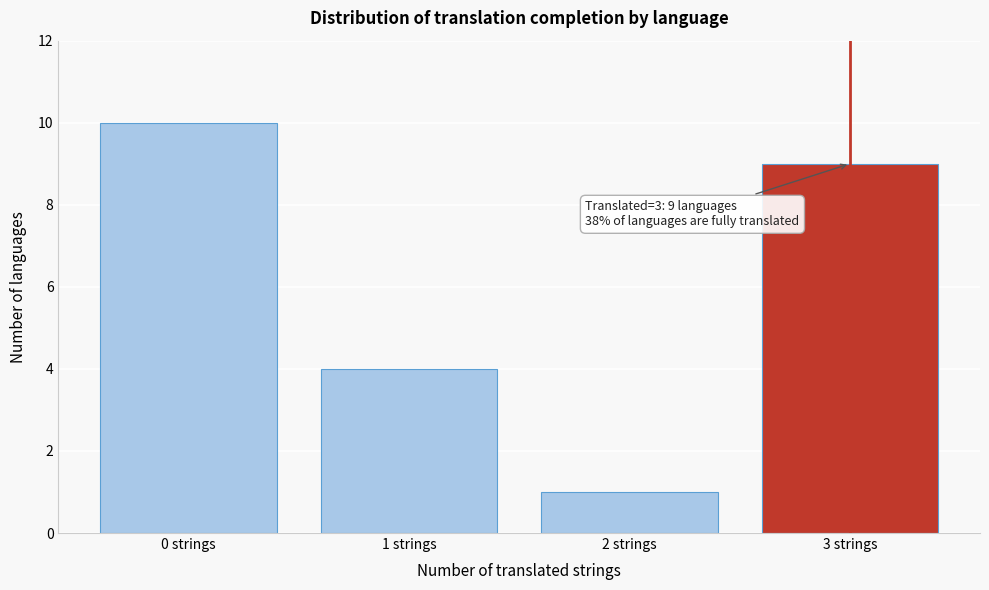

Over which range of the x-axis is the bar tallest?

-0.5 to 0.5